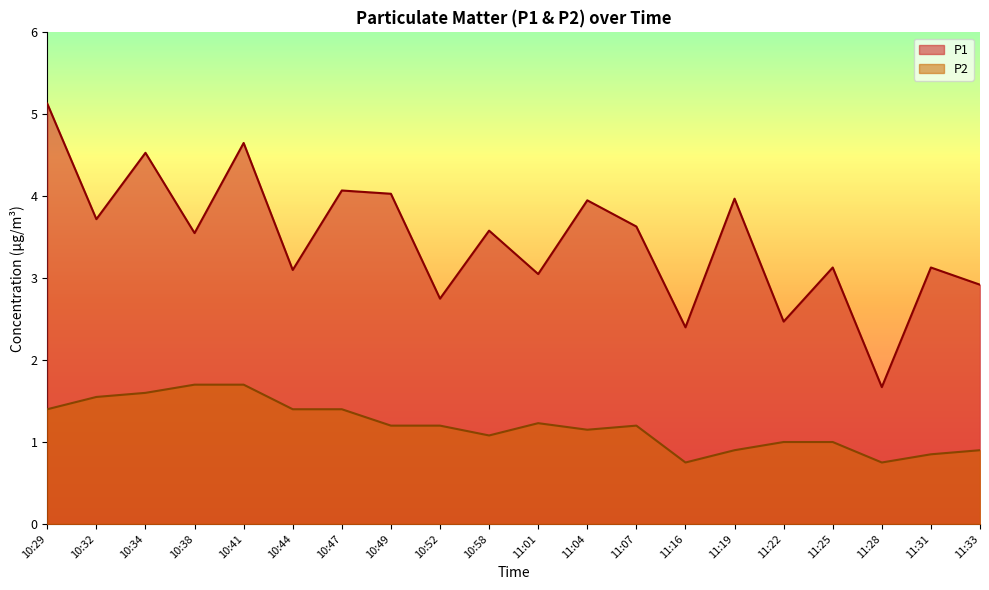

How many data points in P2 are less than 1?

5